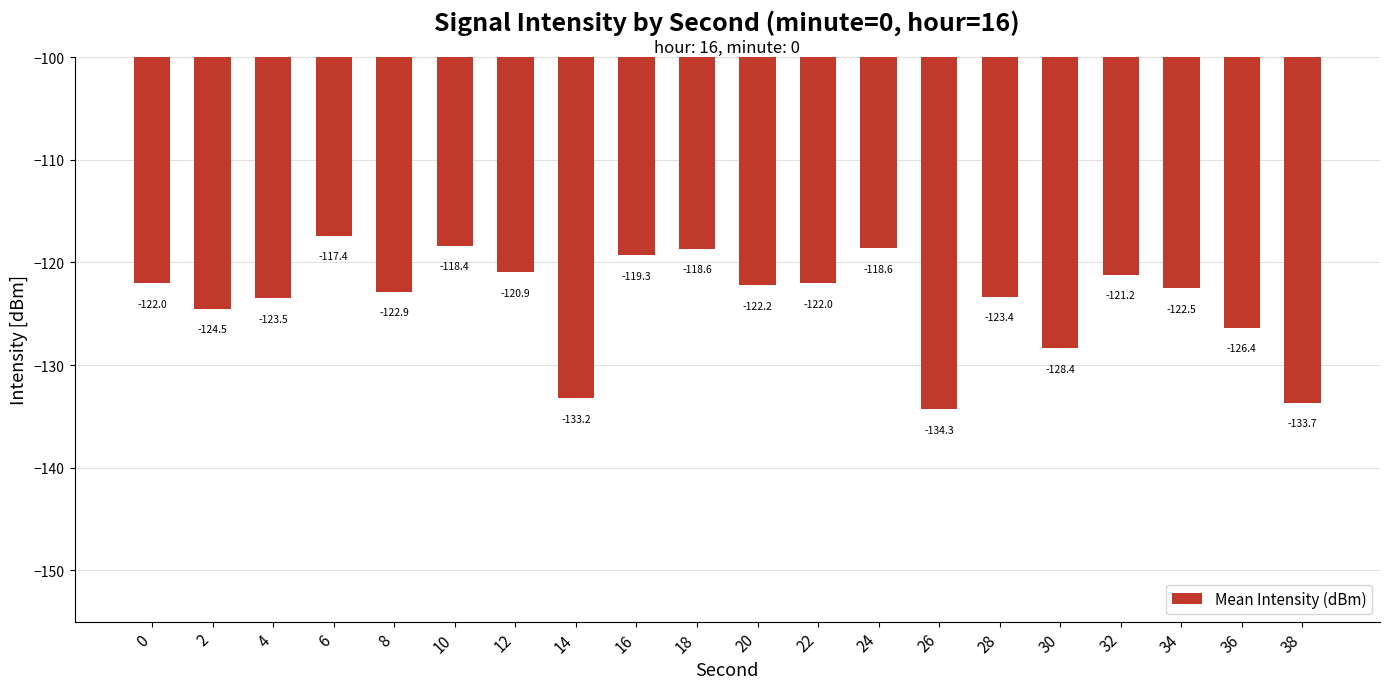

Is it true that the value at 16 is -119.3?

True